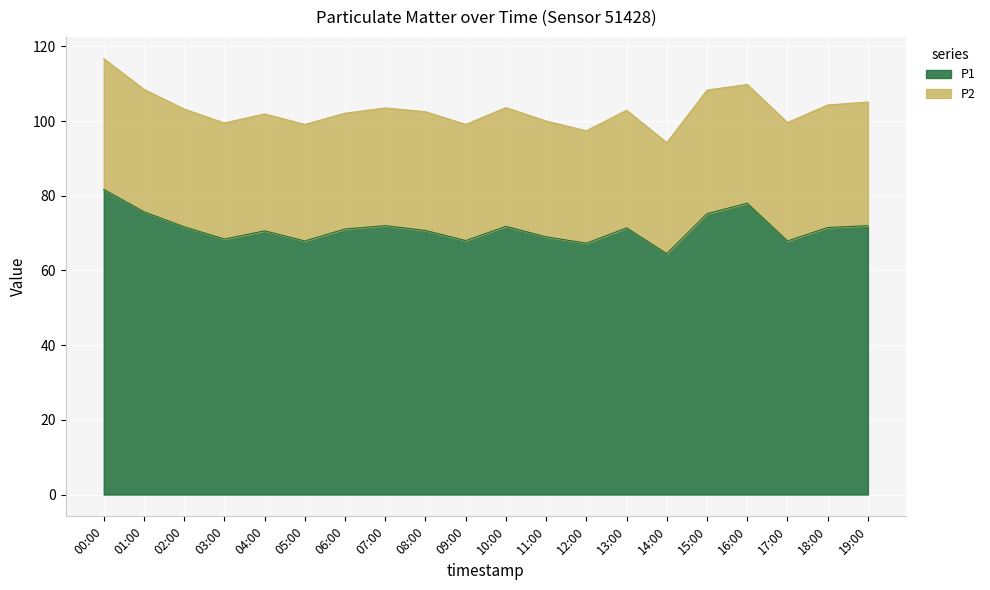

What is the smallest value displayed?

64.5